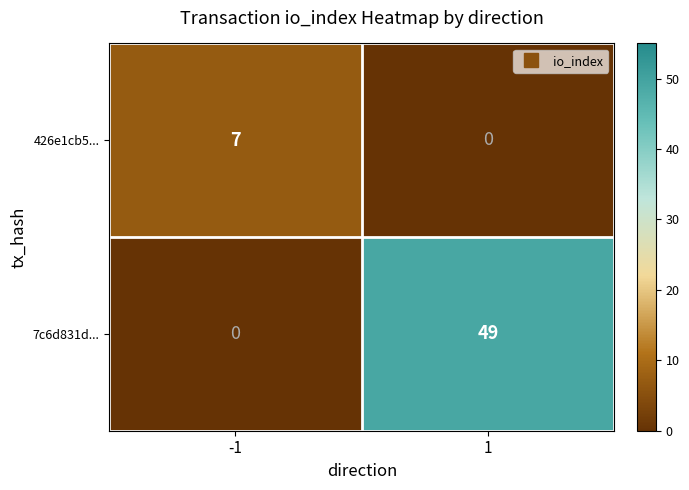

What is the difference between the maximum and minimum values in the 426e1cb5... series?

7